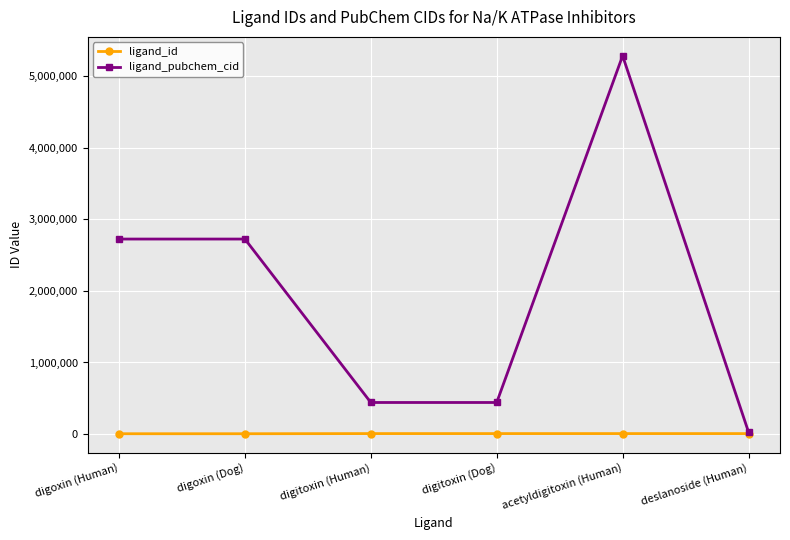

What is the average value of the ligand_pubchem_cid series?

1940719